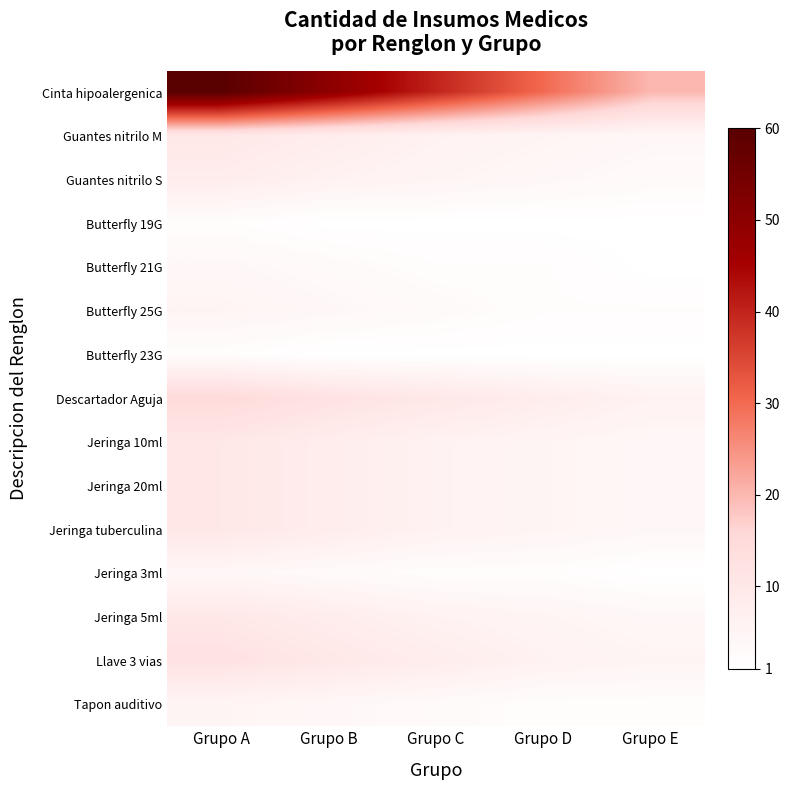

At which category does the chart reach its peak across all series?

Grupo A